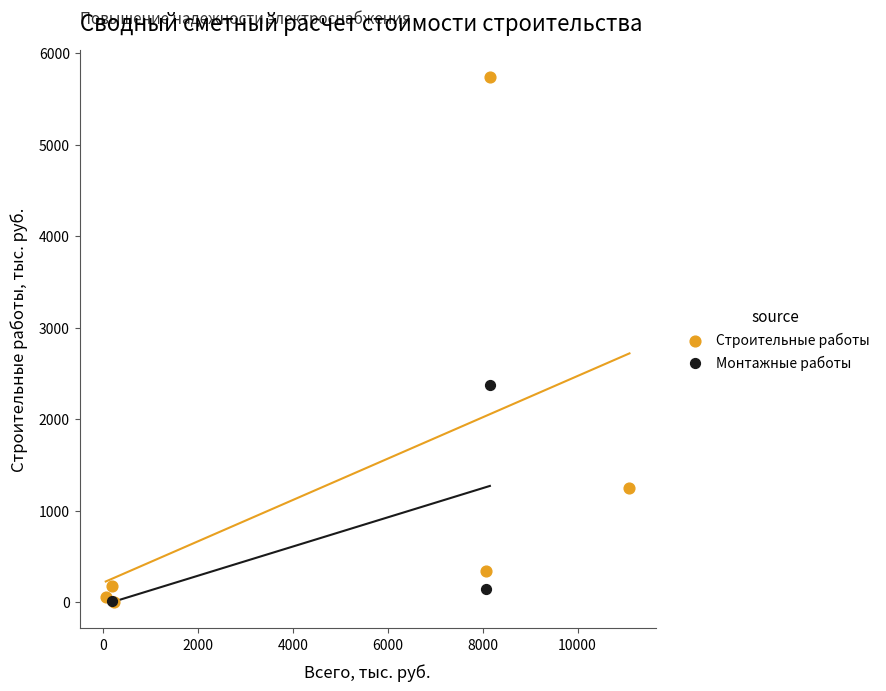

Which series reaches the maximum Y coordinate?

Строительные работы